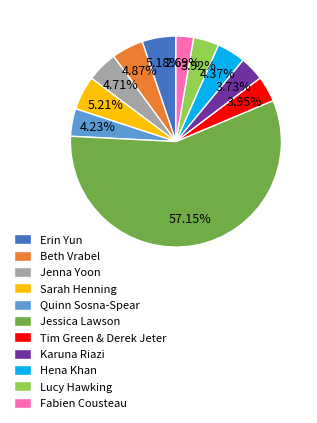

Approximately how many times larger is the value at Tim Green & Derek Jeter compared to Sarah Henning?

0.8